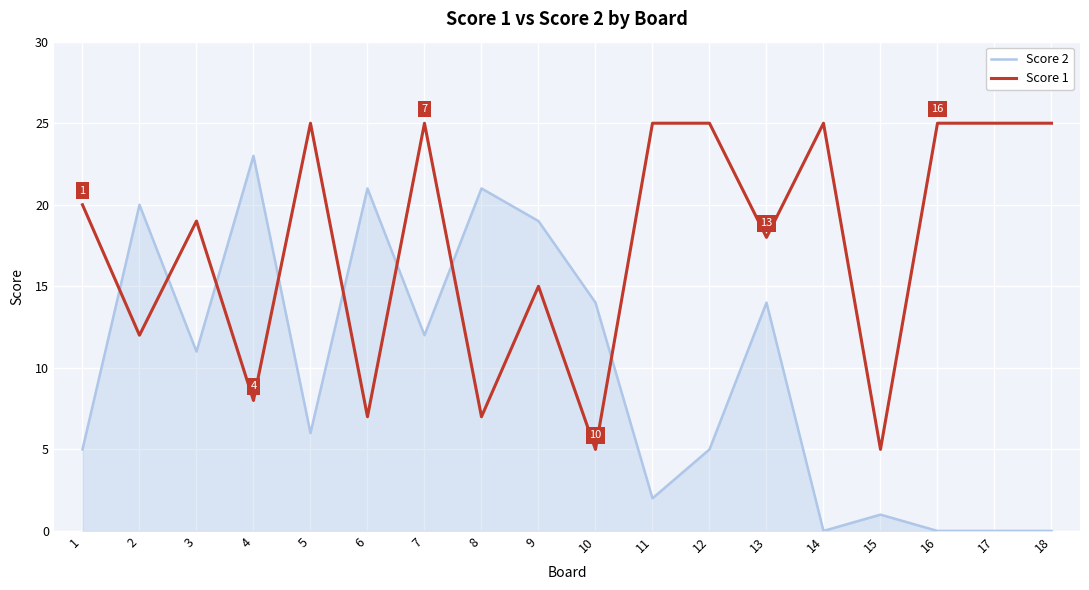

At which label does Score 2 first exceed 11?

2